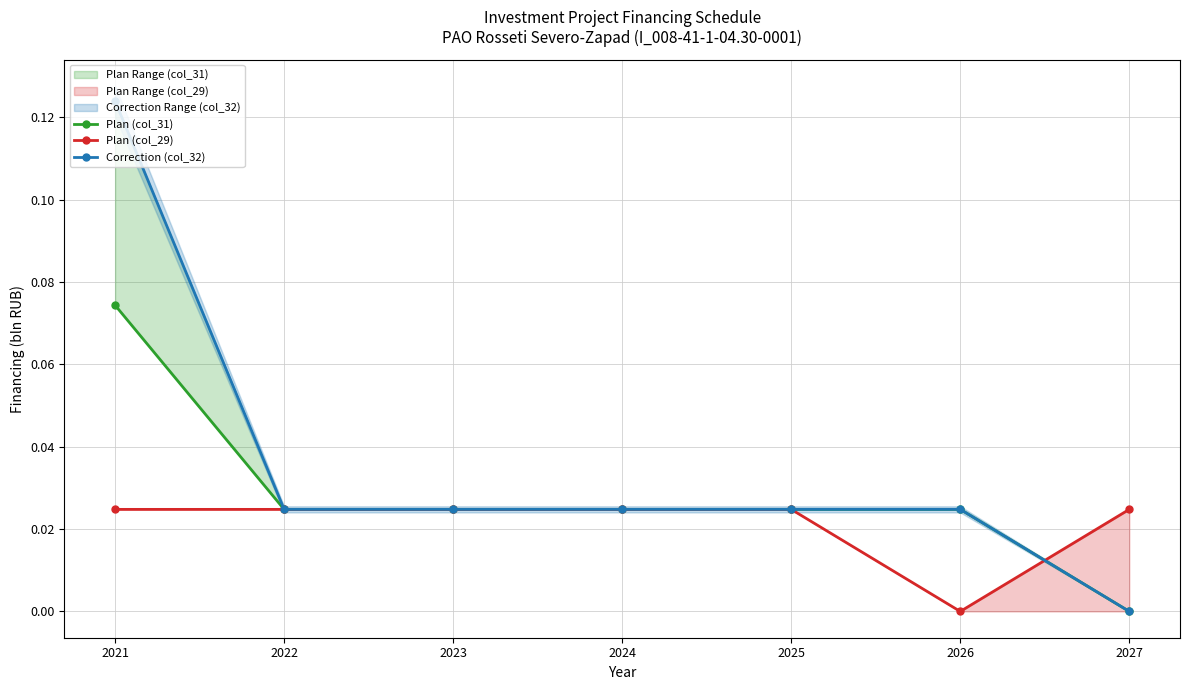

List the labels in order of Plan (col_29) value, largest first.

2021, 2022, 2023, 2024, 2025, 2027, 2026